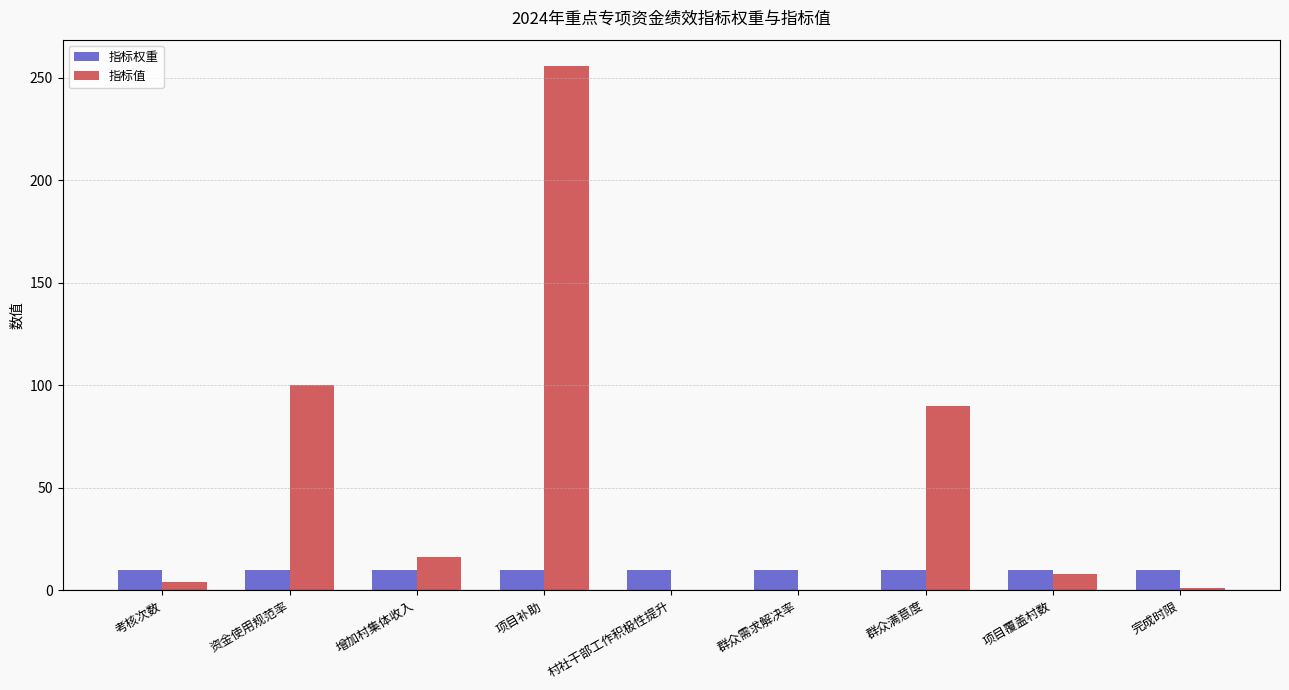

What is the total value across all series at 项目覆盖村数?

18.0